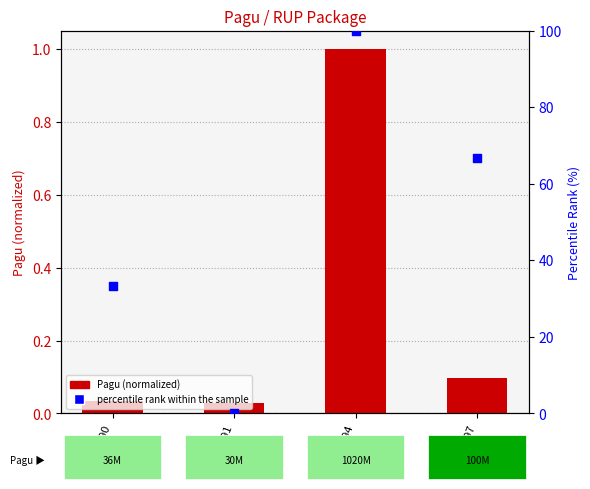

Which series reaches the minimum Y coordinate?

percentile rank within the sample